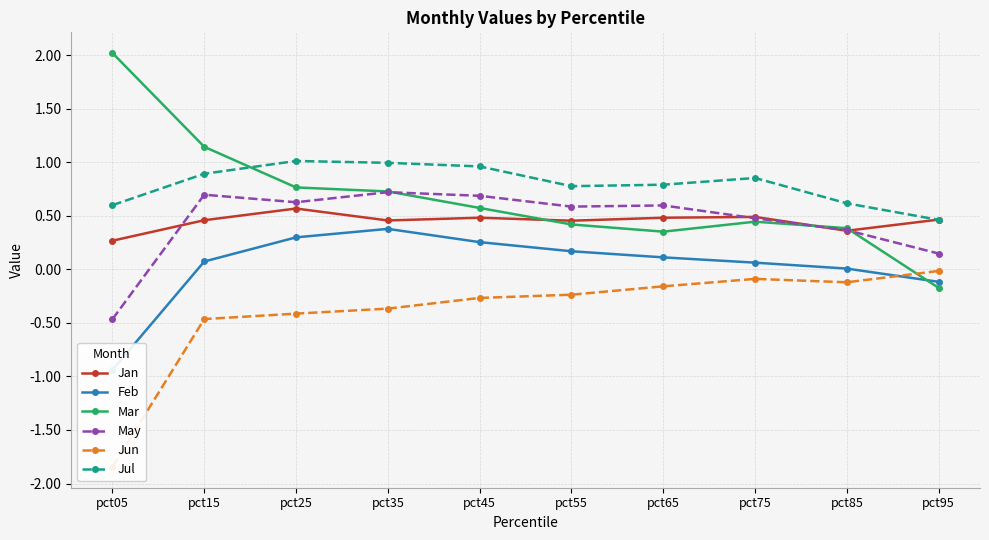

Reading right to left, list all the values displayed in this chart.

Jan: pct95=0.5	pct85=0.4	pct75=0.5	pct65=0.5	pct55=0.5	pct45=0.5	pct35=0.5	pct25=0.6	pct15=0.5	pct05=0.3
Feb: pct95=-0.1	pct85=0.0	pct75=0.1	pct65=0.1	pct55=0.2	pct45=0.3	pct35=0.4	pct25=0.3	pct15=0.1	pct05=-0.9
Mar: pct95=-0.2	pct85=0.4	pct75=0.4	pct65=0.4	pct55=0.4	pct45=0.6	pct35=0.7	pct25=0.8	pct15=1.1	pct05=2.0
May: pct95=0.1	pct85=0.4	pct75=0.5	pct65=0.6	pct55=0.6	pct45=0.7	pct35=0.7	pct25=0.6	pct15=0.7	pct05=-0.5
Jun: pct95=-0.0	pct85=-0.1	pct75=-0.1	pct65=-0.2	pct55=-0.2	pct45=-0.3	pct35=-0.4	pct25=-0.4	pct15=-0.5	pct05=-1.8
Jul: pct95=0.5	pct85=0.6	pct75=0.9	pct65=0.8	pct55=0.8	pct45=1.0	pct35=1.0	pct25=1.0	pct15=0.9	pct05=0.6